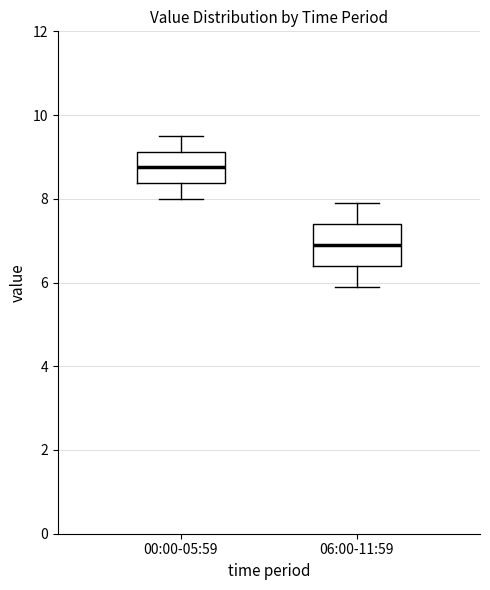

Which box has the highest median line?

00:00-05:59